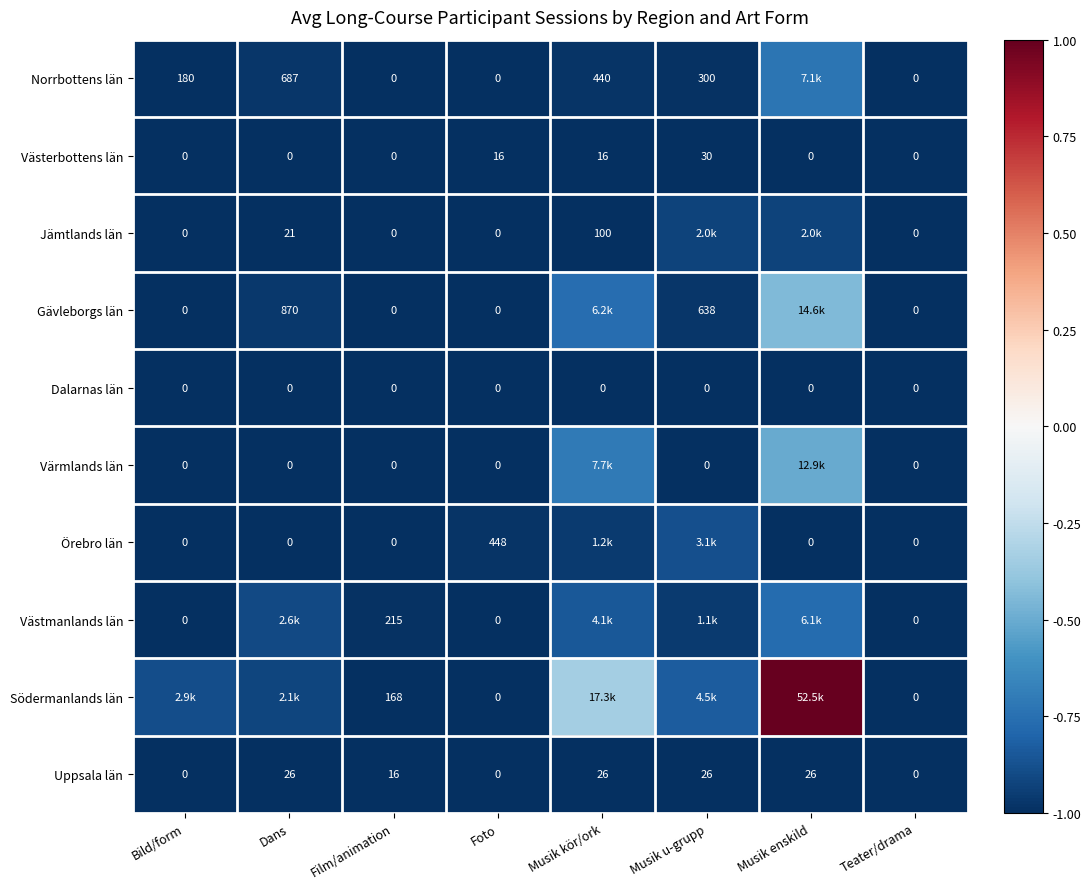

At which label is Uppsala län closest to 13?

Film/animation